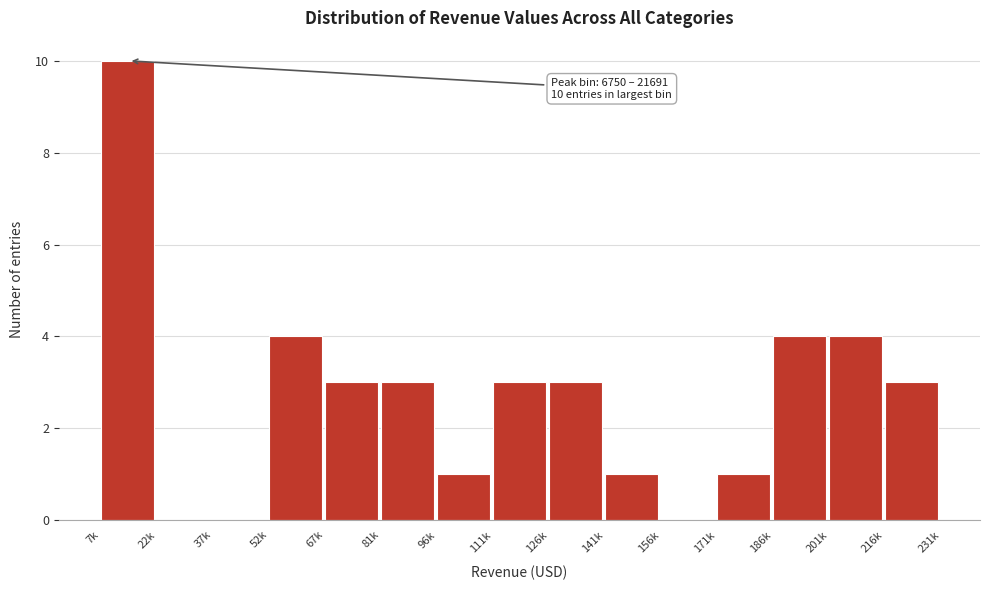

Reading right to left, extract all data points from this chart.

216k=3	201k=4	186k=4	171k=1	156k=0	141k=1	126k=3	111k=3	96k=1	81k=3	67k=3	52k=4	37k=0	22k=0	7k=10